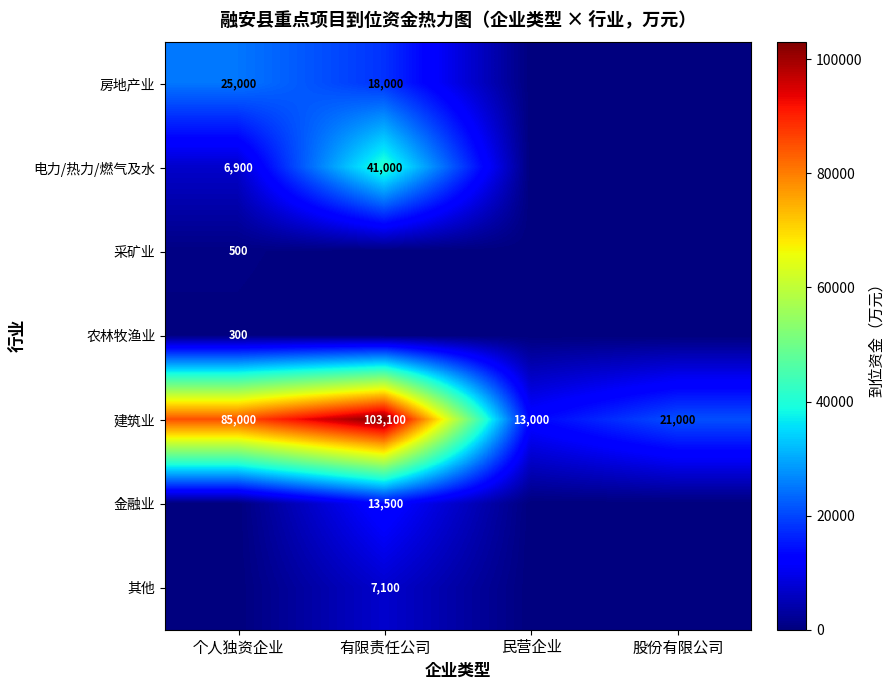

Rank the categories by 建筑业 value from lowest to highest.

民营企业, 股份有限公司, 个人独资企业, 有限责任公司